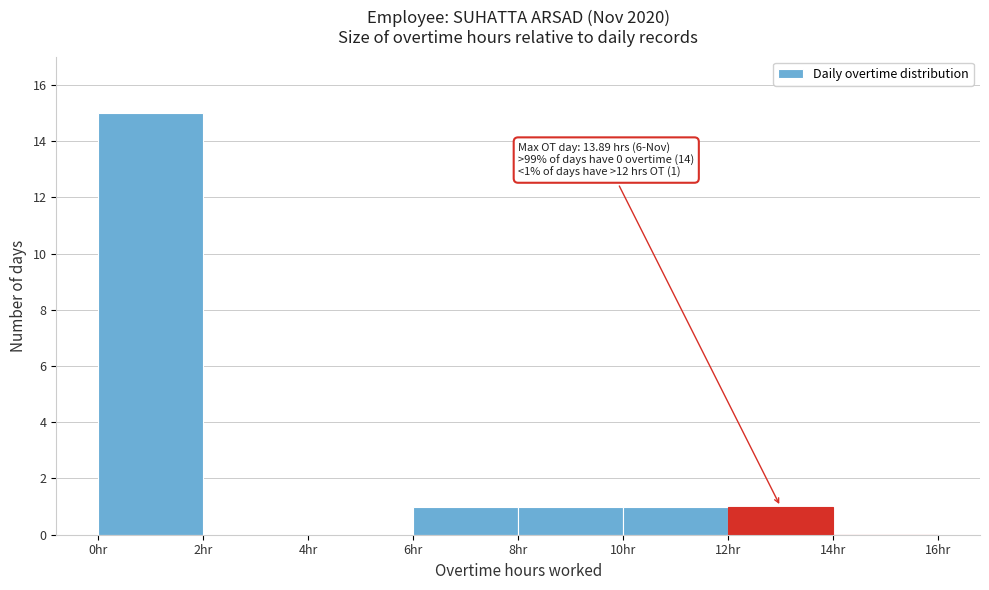

Over which range of the x-axis is the bar tallest?

0 to 2